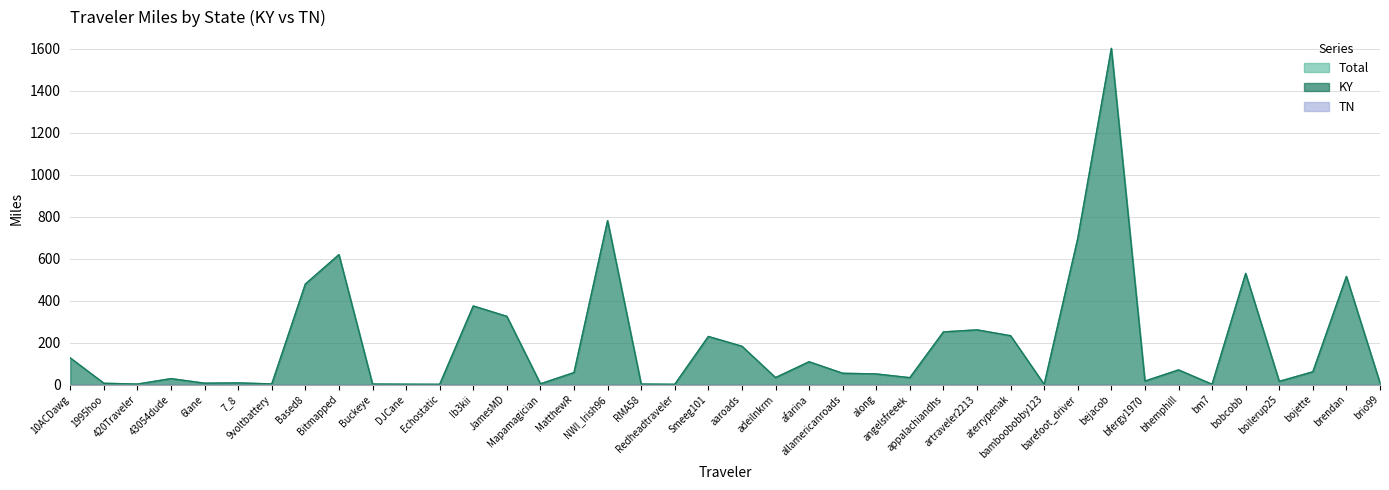

True or false: Total and KY intersect in this chart.

False